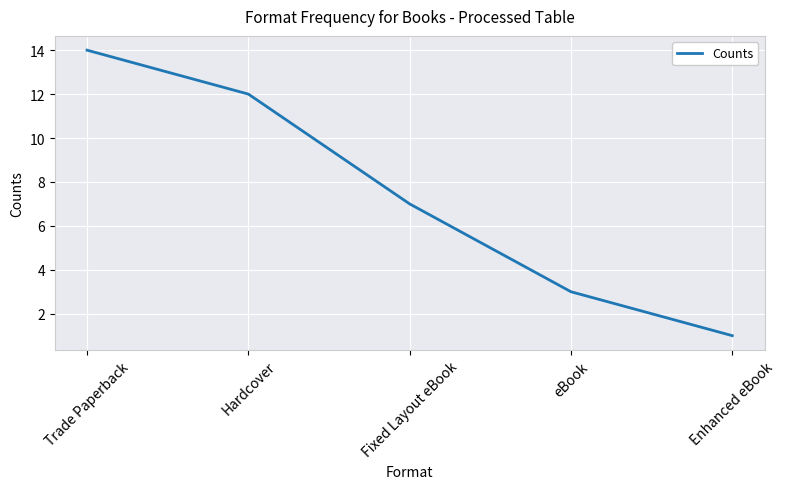

Does the chart display data point markers on the line(s)?

No